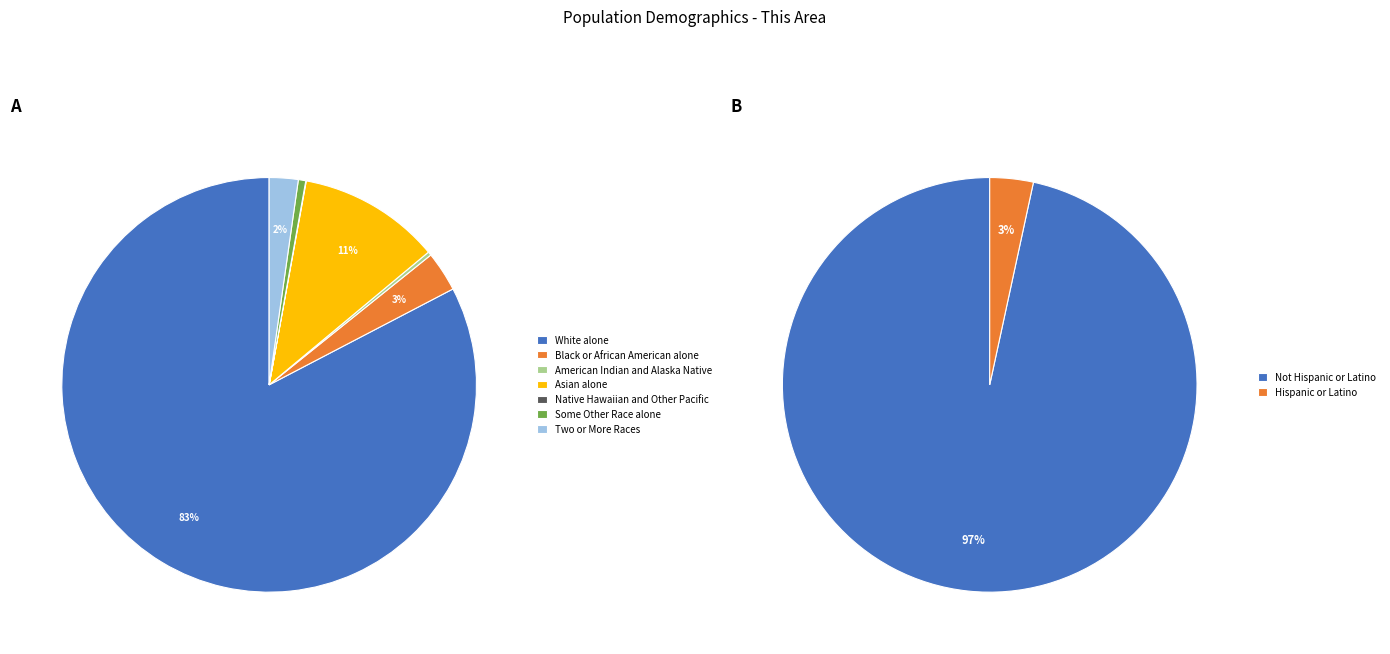

Is White alone the majority of the pie?

Yes